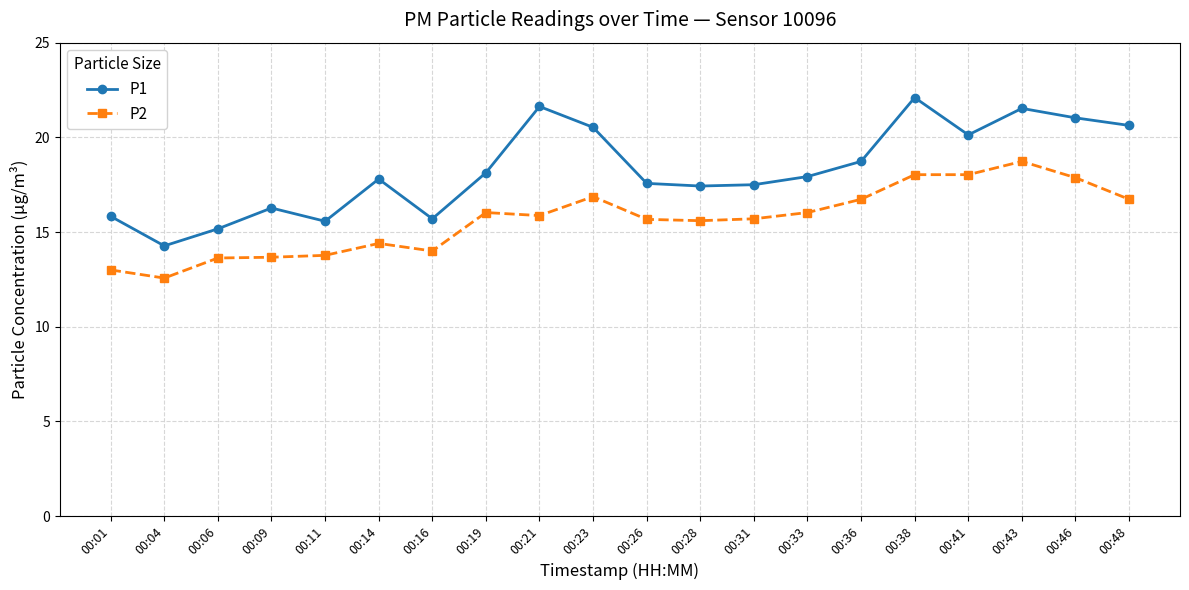

What is the sum of all P2 values?

312.9